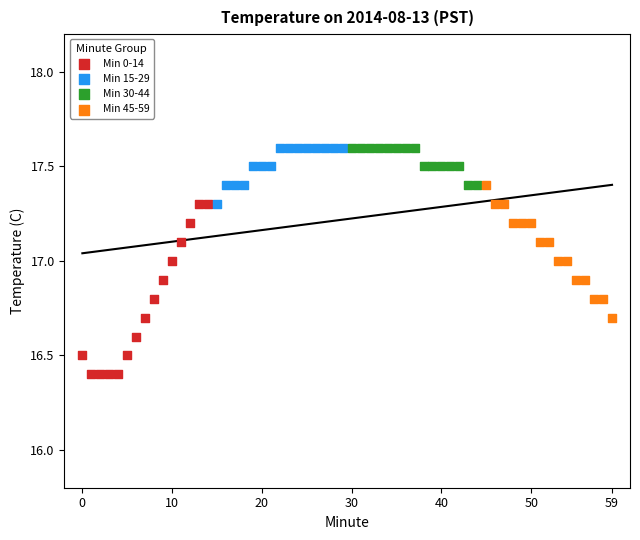

Which series has the largest Y range (max minus min)?

Min 0-14